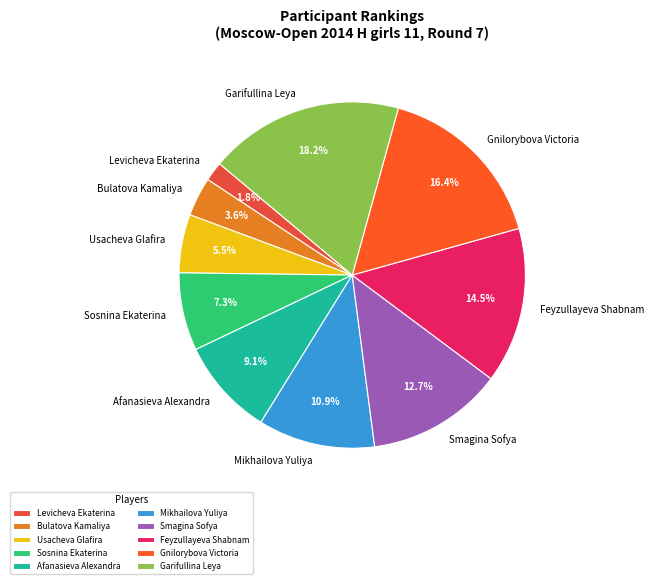

How many segments does this pie chart have?

10